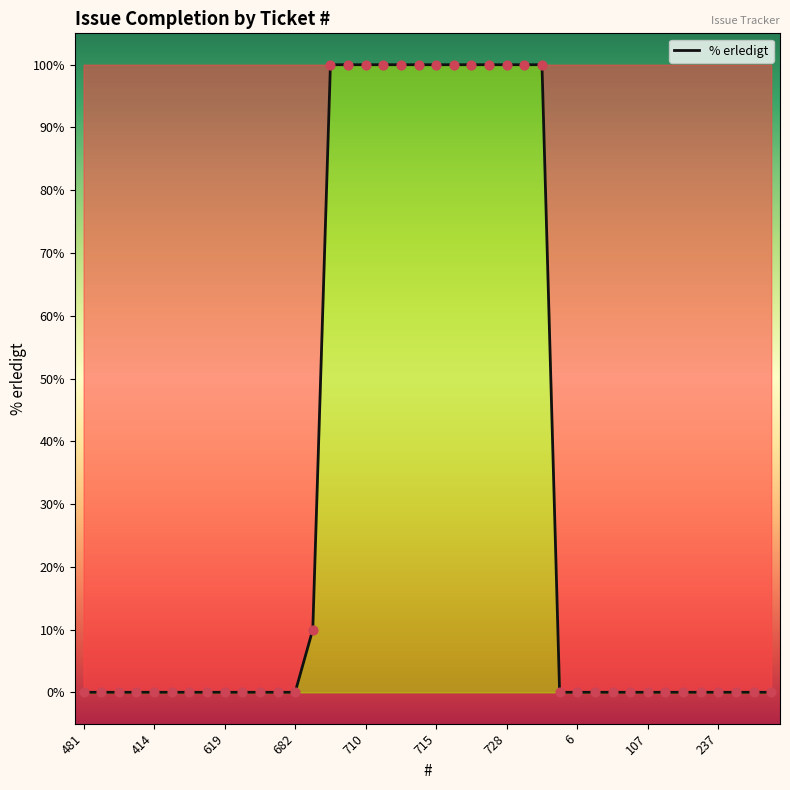

What is the difference between the maximum and minimum values?

100